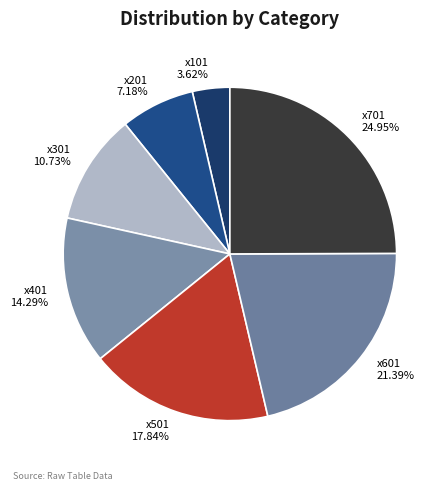

What is the total percentage of x301 and x201?

17.9%